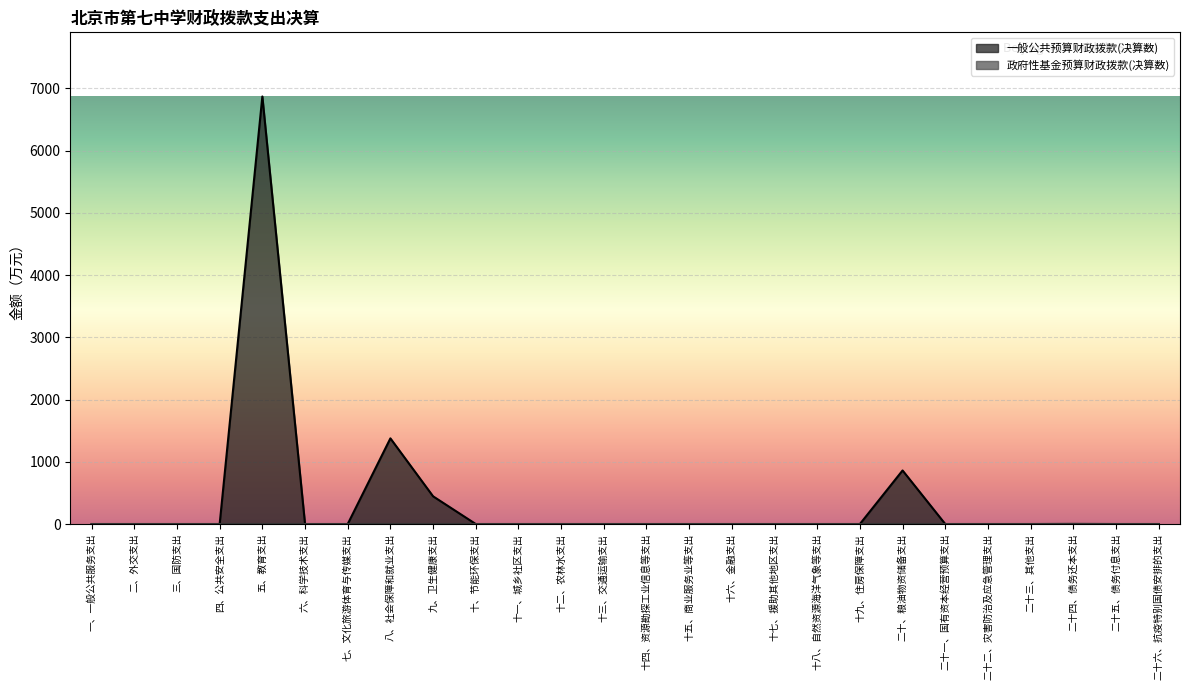

True or false: 一般公共预算财政拨款(决算数) and 政府性基金预算财政拨款(决算数) cross at least once.

False